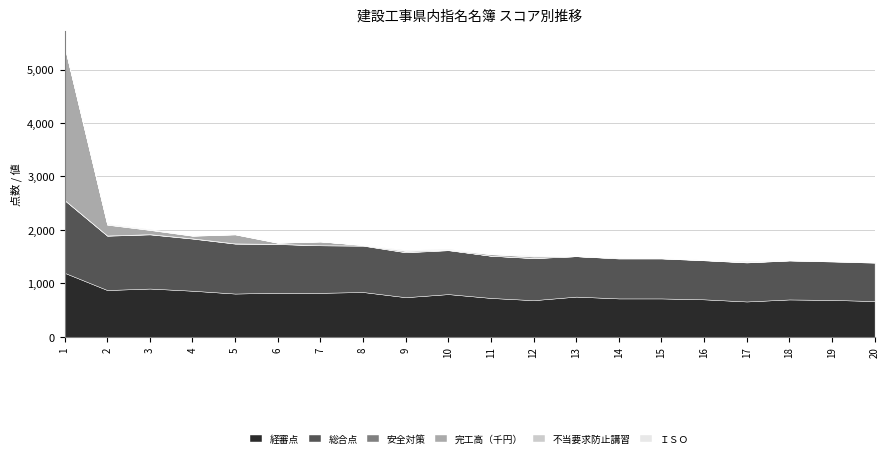

Which category has the highest value in the 完工高（千円） series?

1